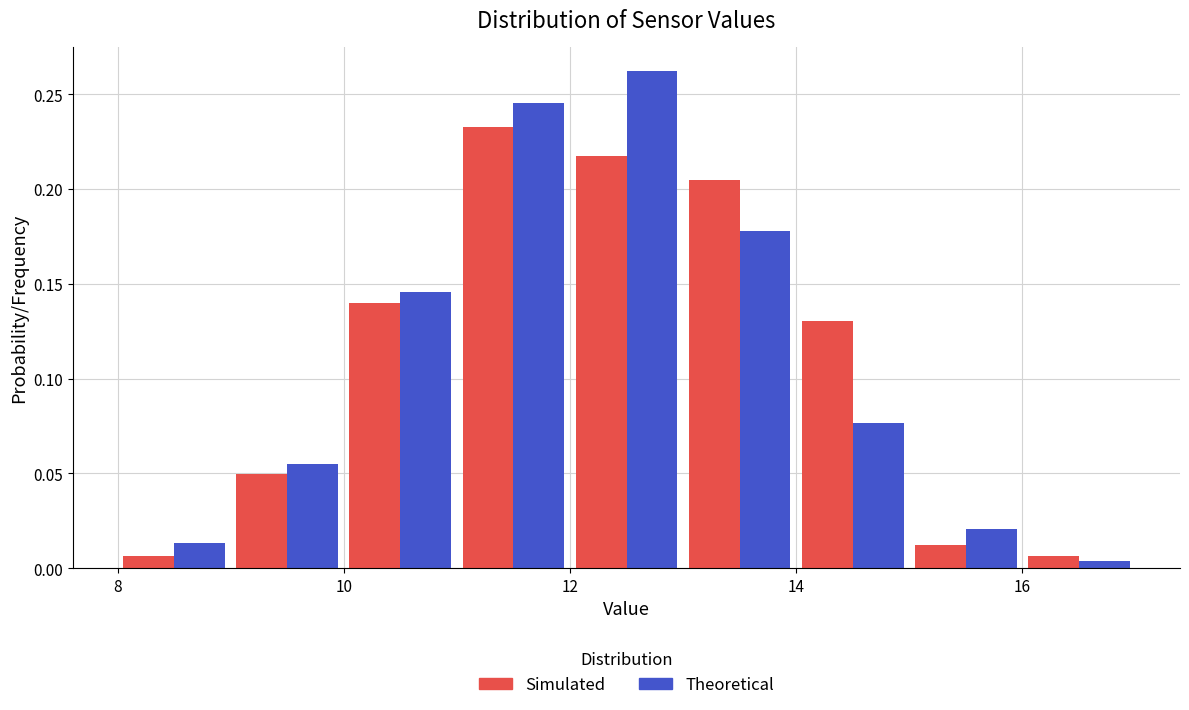

What is the height of the Simulated bar covering 13 to 14 on the x-axis? The values are not printed on the chart, so give them approximately, as read against the axis.

0.205